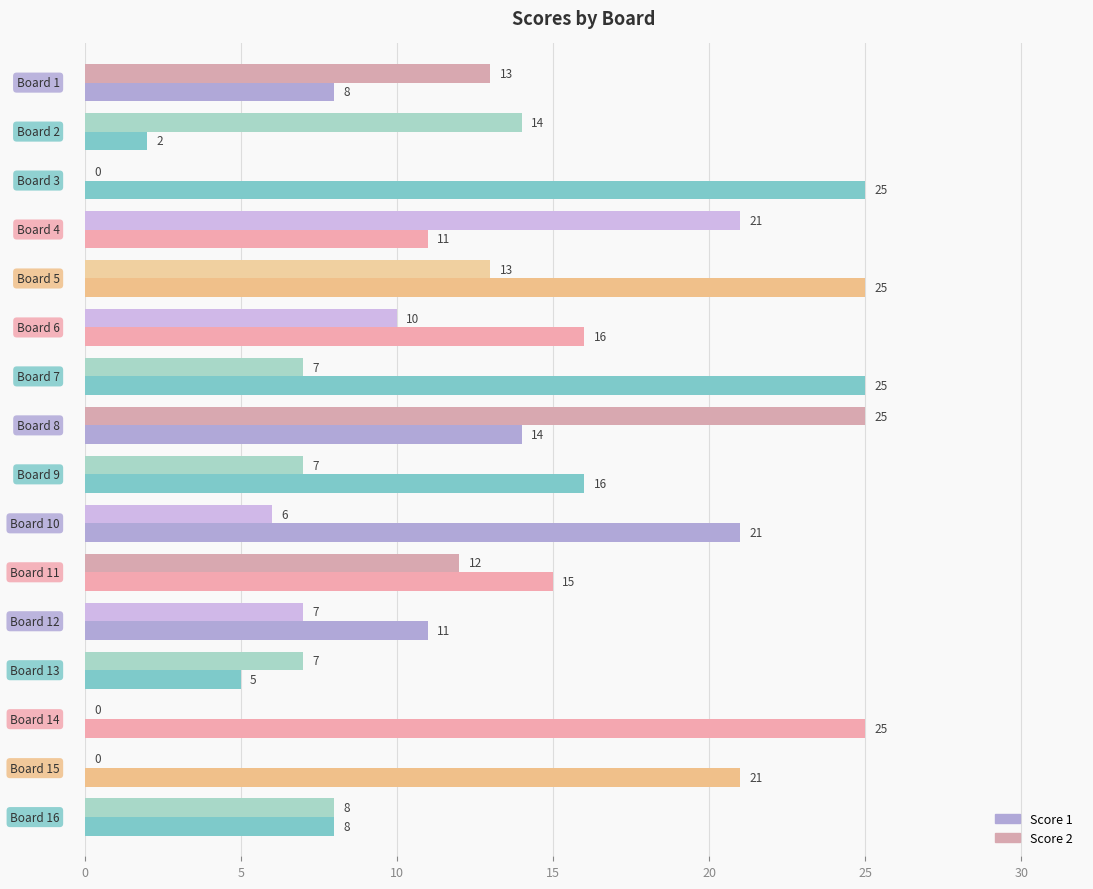

Count the number of categories in the chart.

16